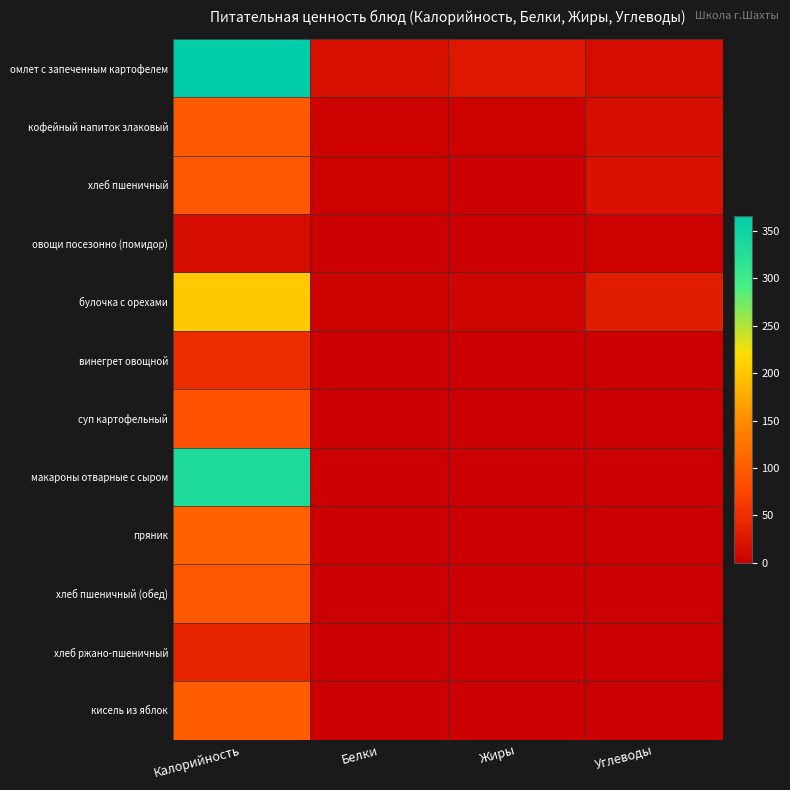

Reading left to right, extract all data points from this chart.

омлет с запеченным картофелем: Калорийность=366	Белки=18	Жиры=27	Углеводы=15
кофейный напиток злаковый: Калорийность=97	Белки=4	Жиры=3	Углеводы=16
хлеб пшеничный: Калорийность=94	Белки=3	Жиры=0	Углеводы=19
овощи посезонно (помидор): Калорийность=14	Белки=1	Жиры=0	Углеводы=2
булочка с орехами: Калорийность=203	Белки=5	Жиры=6	Углеводы=32
винегрет овощной: Калорийность=47	Белки=0	Жиры=0	Углеводы=0
суп картофельный: Калорийность=88	Белки=0	Жиры=0	Углеводы=0
макароны отварные с сыром: Калорийность=334	Белки=0	Жиры=0	Углеводы=0
пряник: Калорийность=105	Белки=0	Жиры=0	Углеводы=0
хлеб пшеничный (обед): Калорийность=94	Белки=0	Жиры=0	Углеводы=0
хлеб ржано-пшеничный: Калорийность=40	Белки=0	Жиры=0	Углеводы=0
кисель из яблок: Калорийность=101	Белки=0	Жиры=0	Углеводы=0